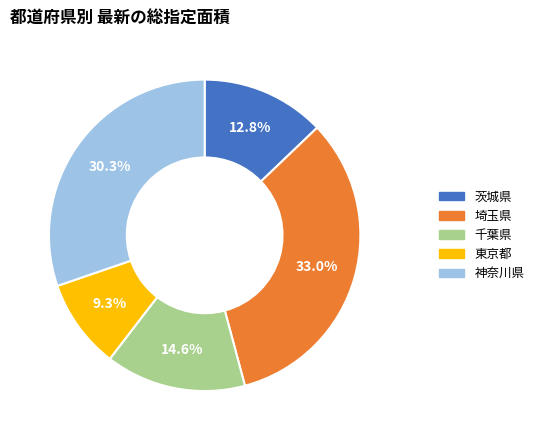

The 千葉県 slice represents 27% of the pie. True or false?

False